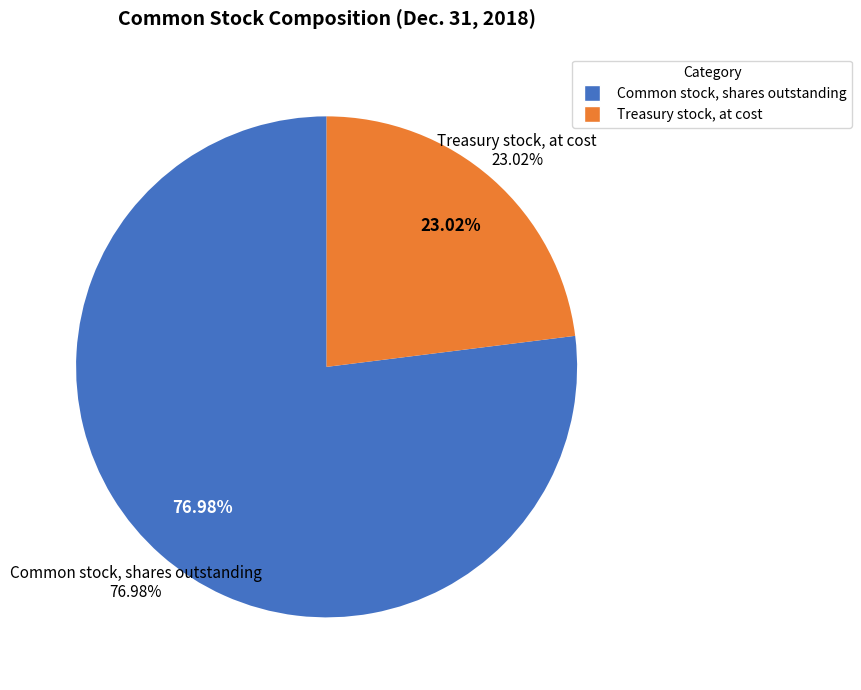

What is the smallest slice in the pie chart?

Treasury stock, at cost